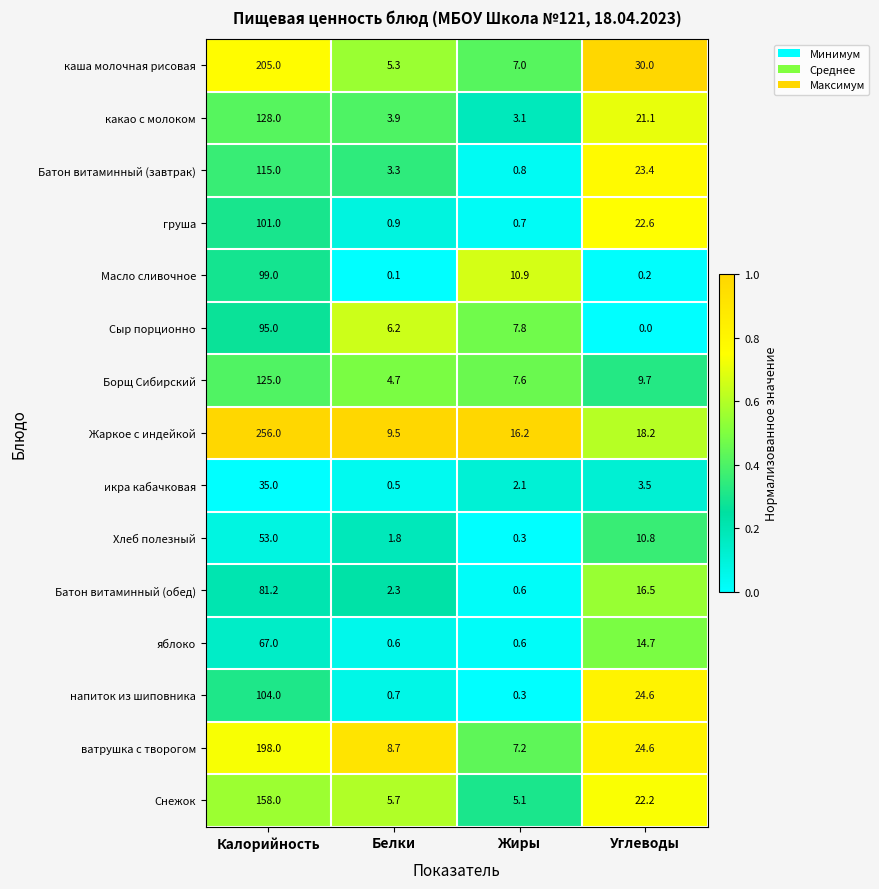

What is the sum of all Жаркое с индейкой values?

299.9